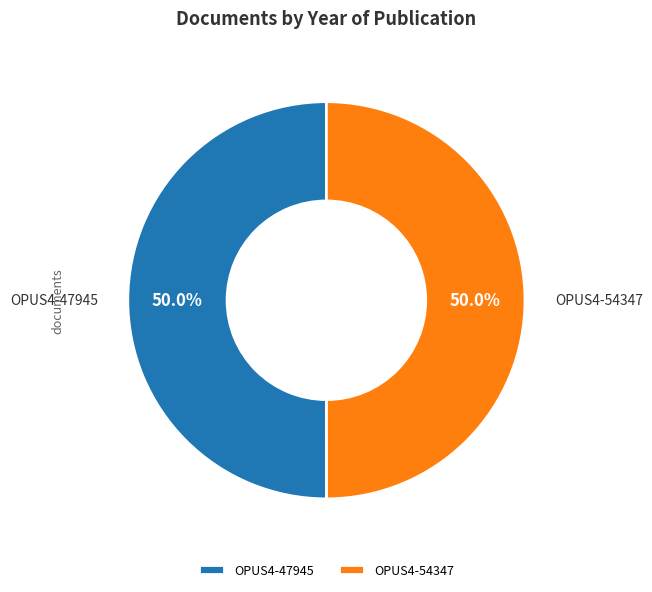

To the nearest percent, what is the average slice percentage?

50%